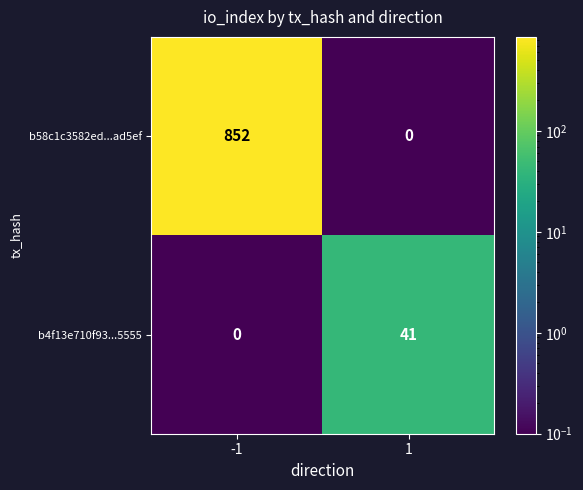

Reading left to right, list all the values displayed in this chart.

b58c1c3582ed...ad5ef: -1=852	1=0
b4f13e710f93...5555: -1=0	1=41